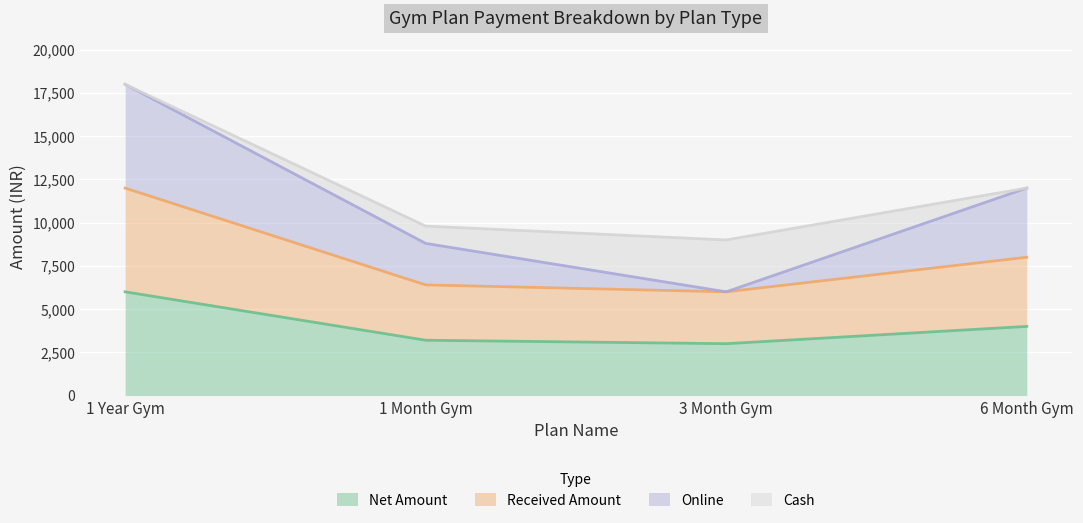

Does the chart display data point markers on the line(s)?

No